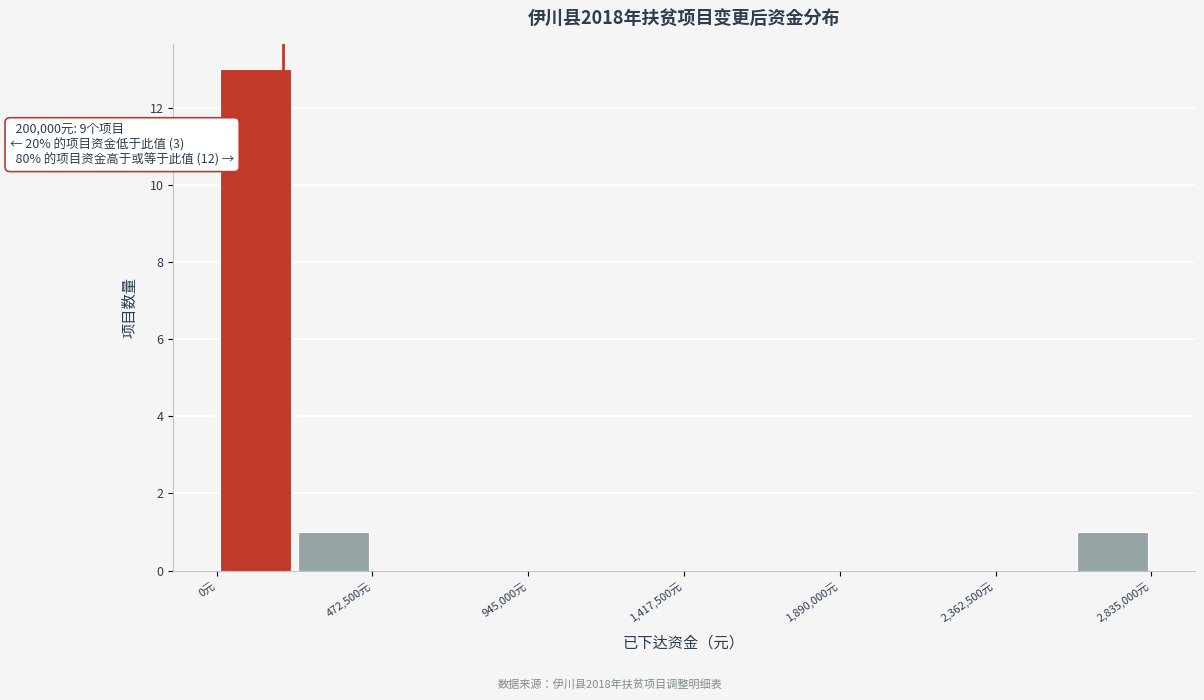

Over which range of the x-axis is the bar tallest?

0 to 250000